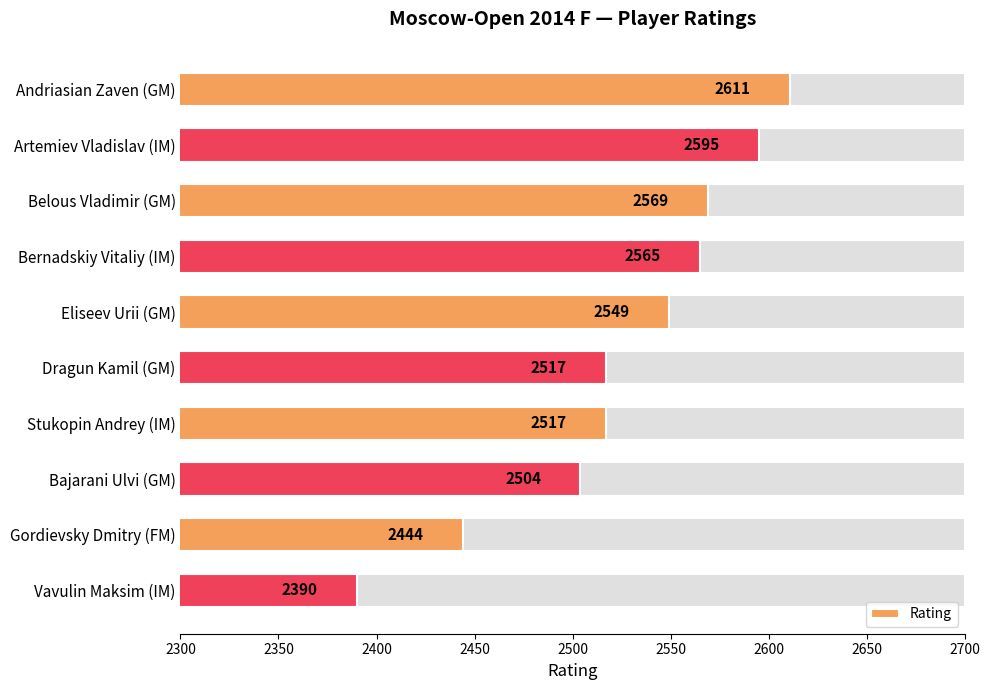

What is the maximum value shown in the chart?

2611